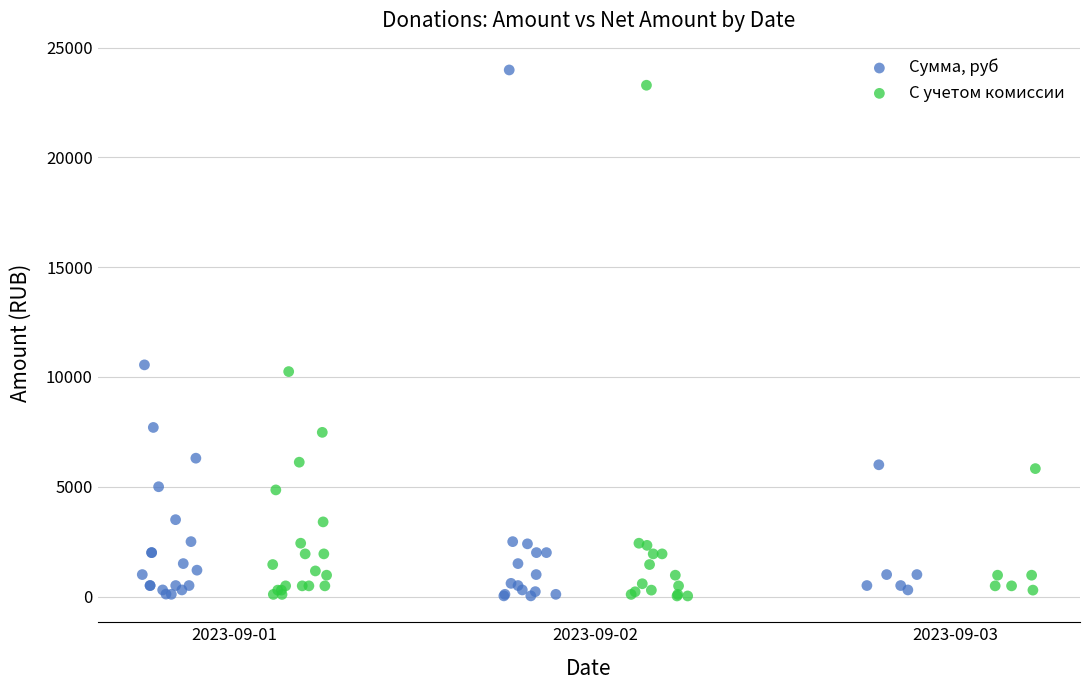

Which series has the largest Y range (max minus min)?

Сумма, руб